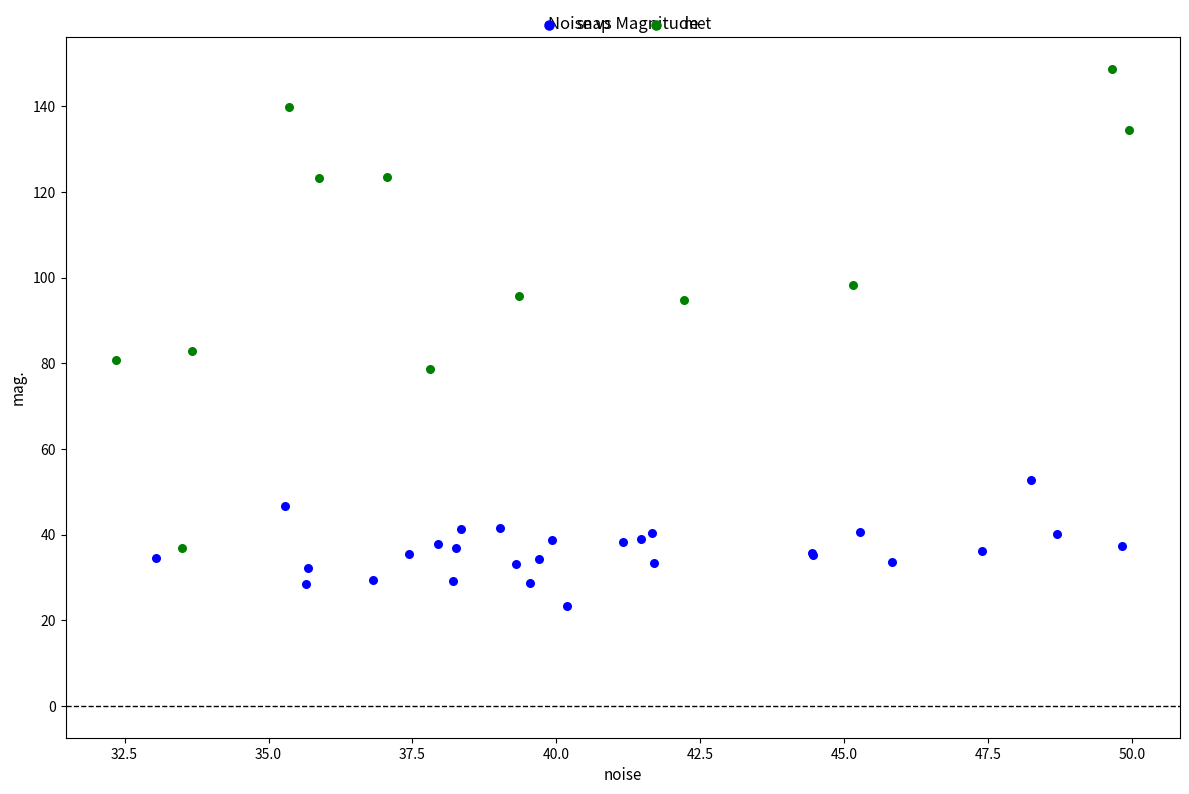

Which series has the widest spread of Y values?

met